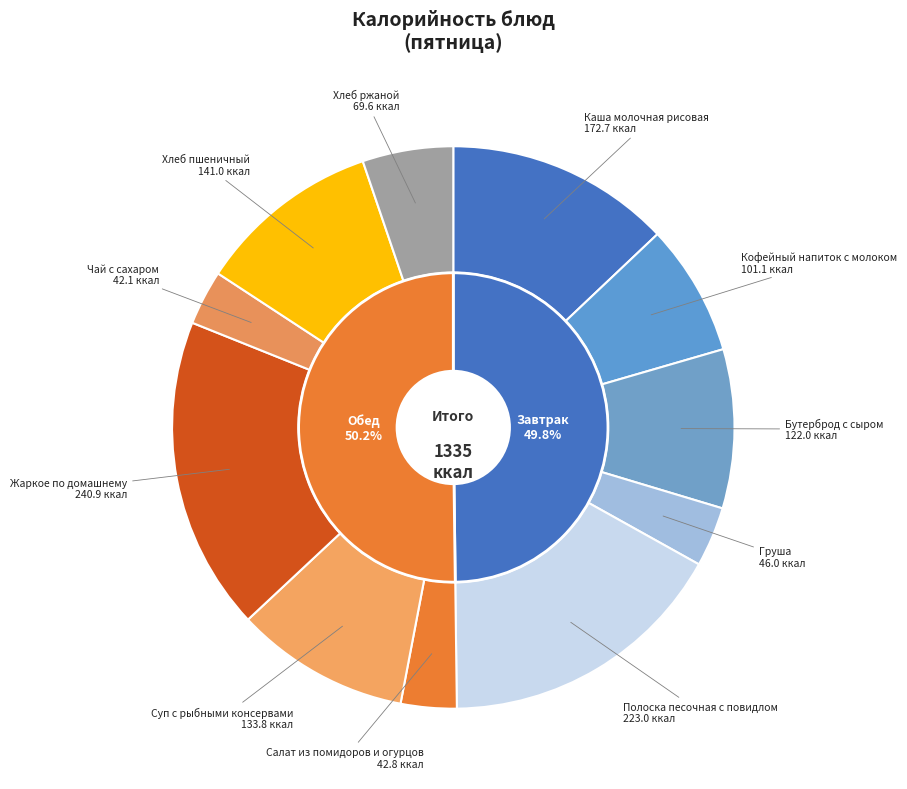

Which has a higher value, Бутерброд с сыром or Каша молочная рисовая?

Каша молочная рисовая